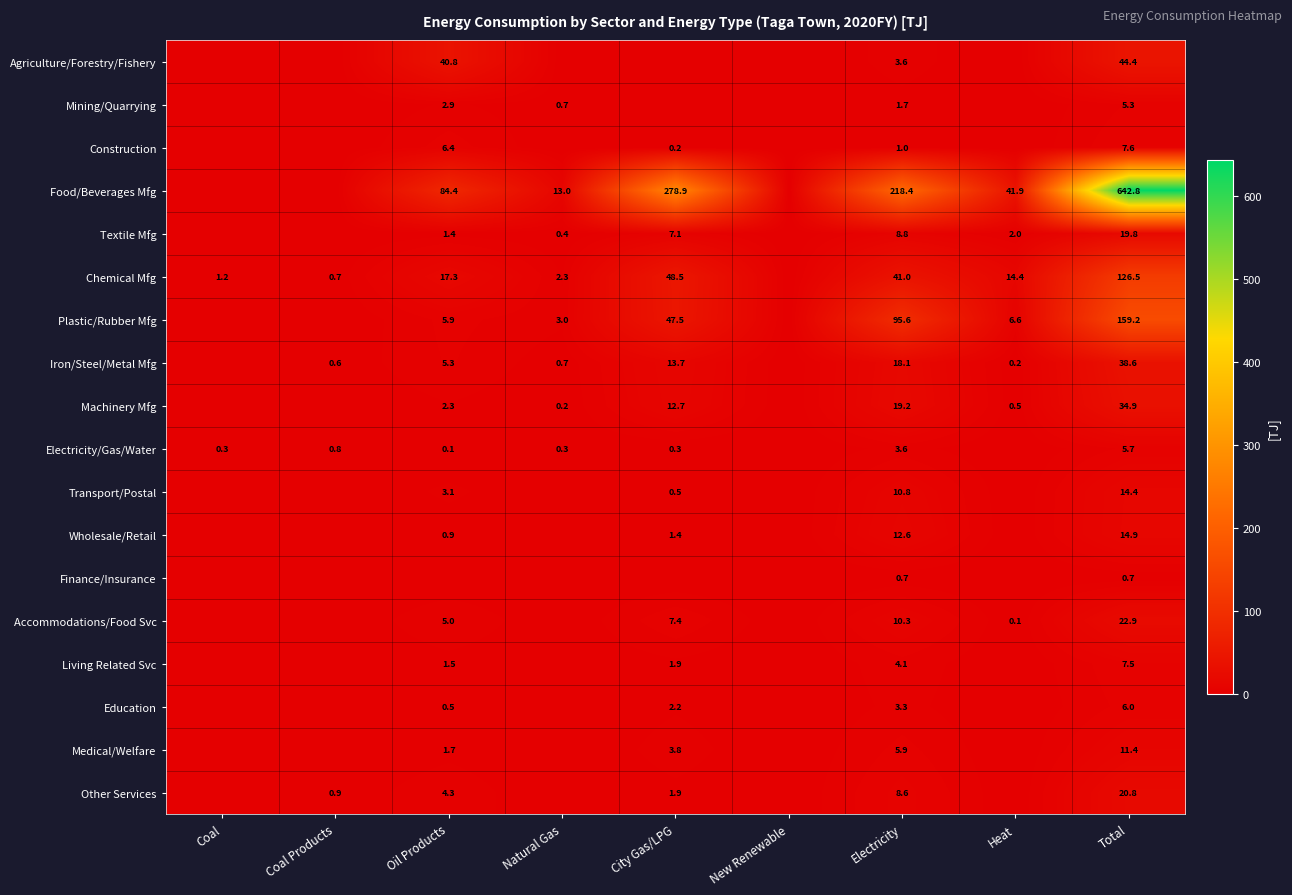

True or false: Accommodations/Food Svc has a value of 10.3 at Electricity.

True